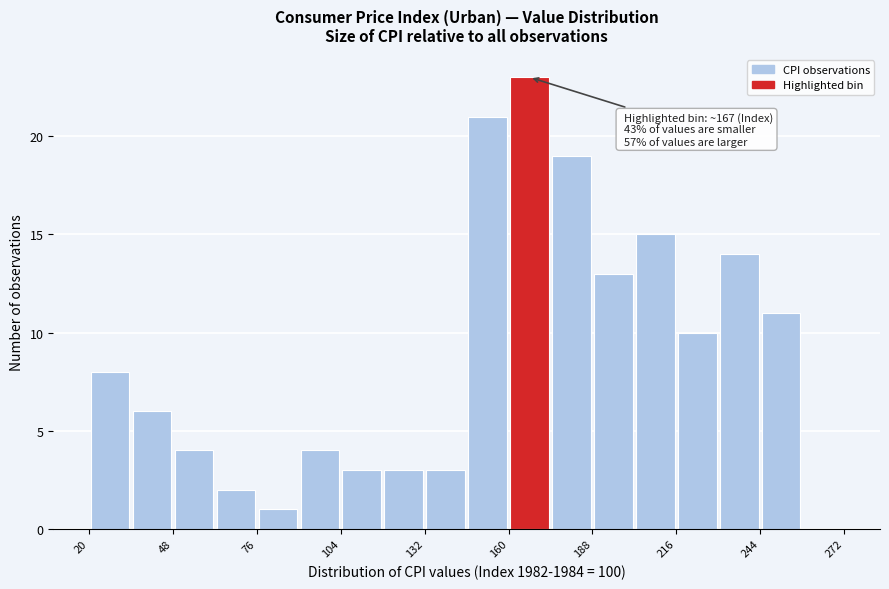

Around what value on the x-axis is the tallest bar? Give the approximate position of its centre, as read against the axis.

165